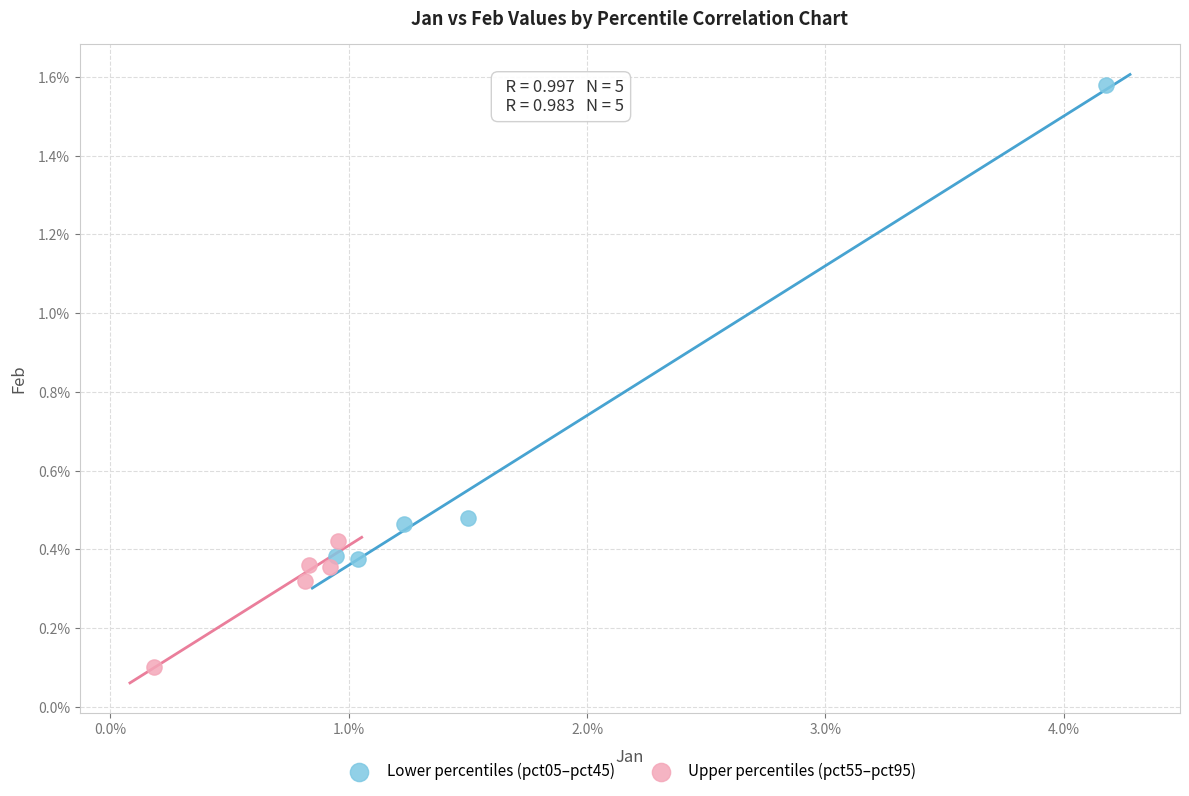

Which series has the largest Y range (max minus min)?

Lower percentiles (pct05–pct45)